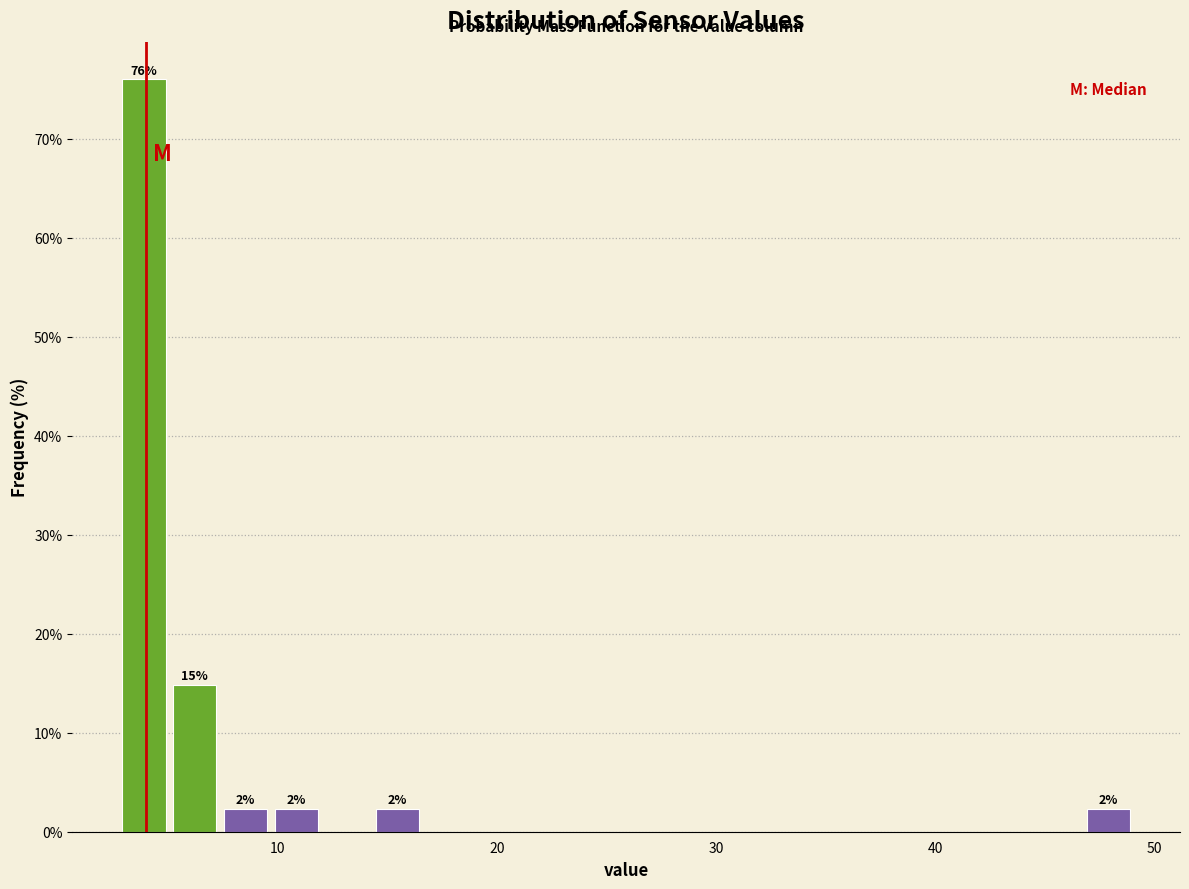

Around what value on the x-axis is the tallest bar? Give the approximate position of its centre, as read against the axis.

4